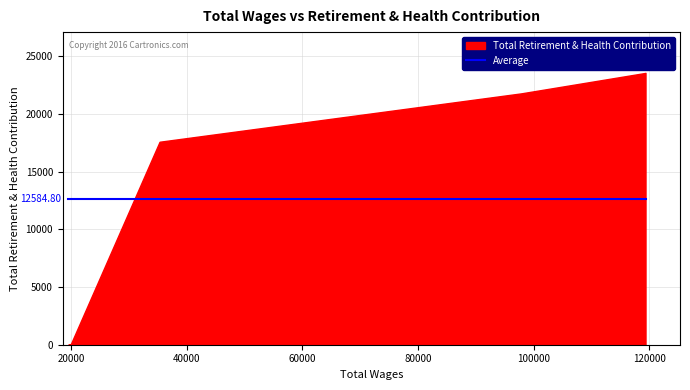

What is the maximum value shown in the chart?

23555